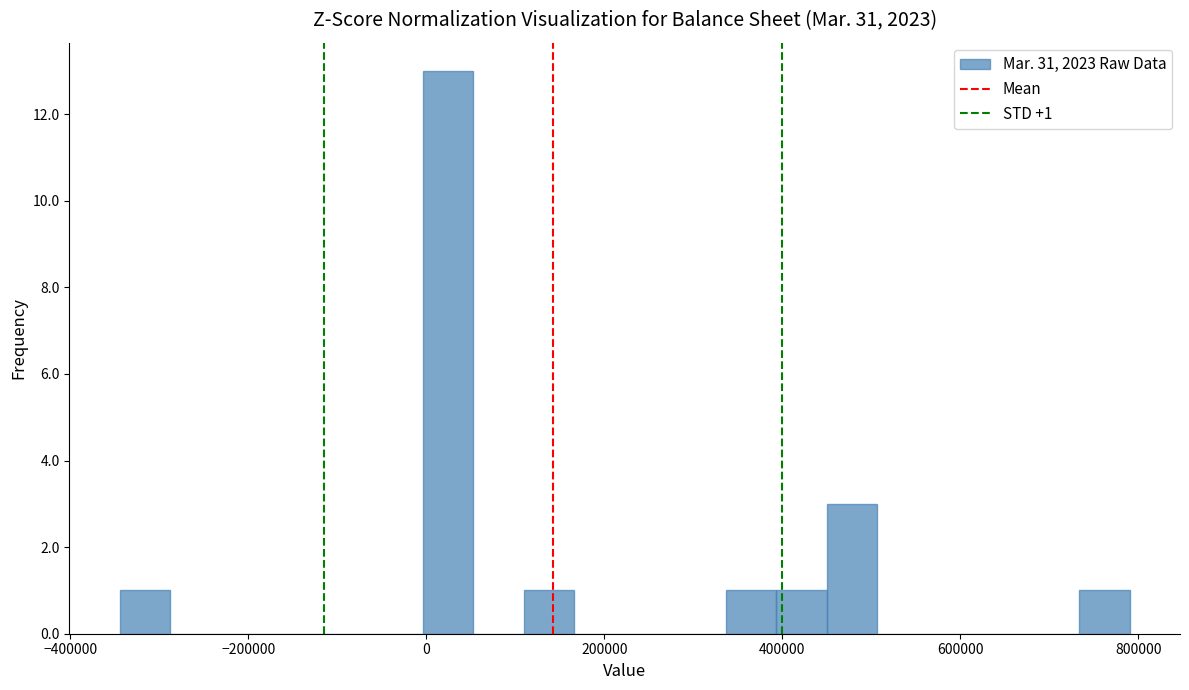

Around what value on the x-axis is the tallest bar? Give the approximate position of its centre, as read against the axis.

20000